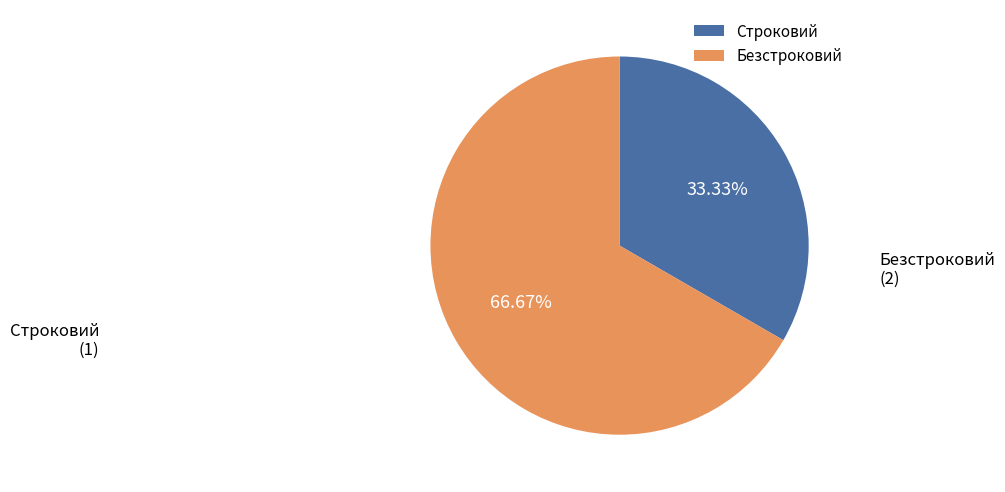

Which category has the biggest portion of the pie?

Безстроковий